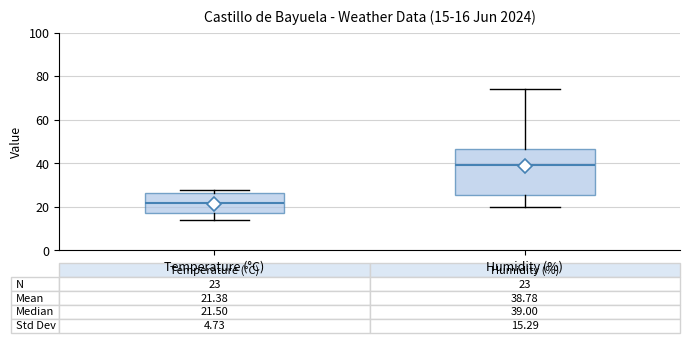

Which box has the highest median line?

Humidity (%)